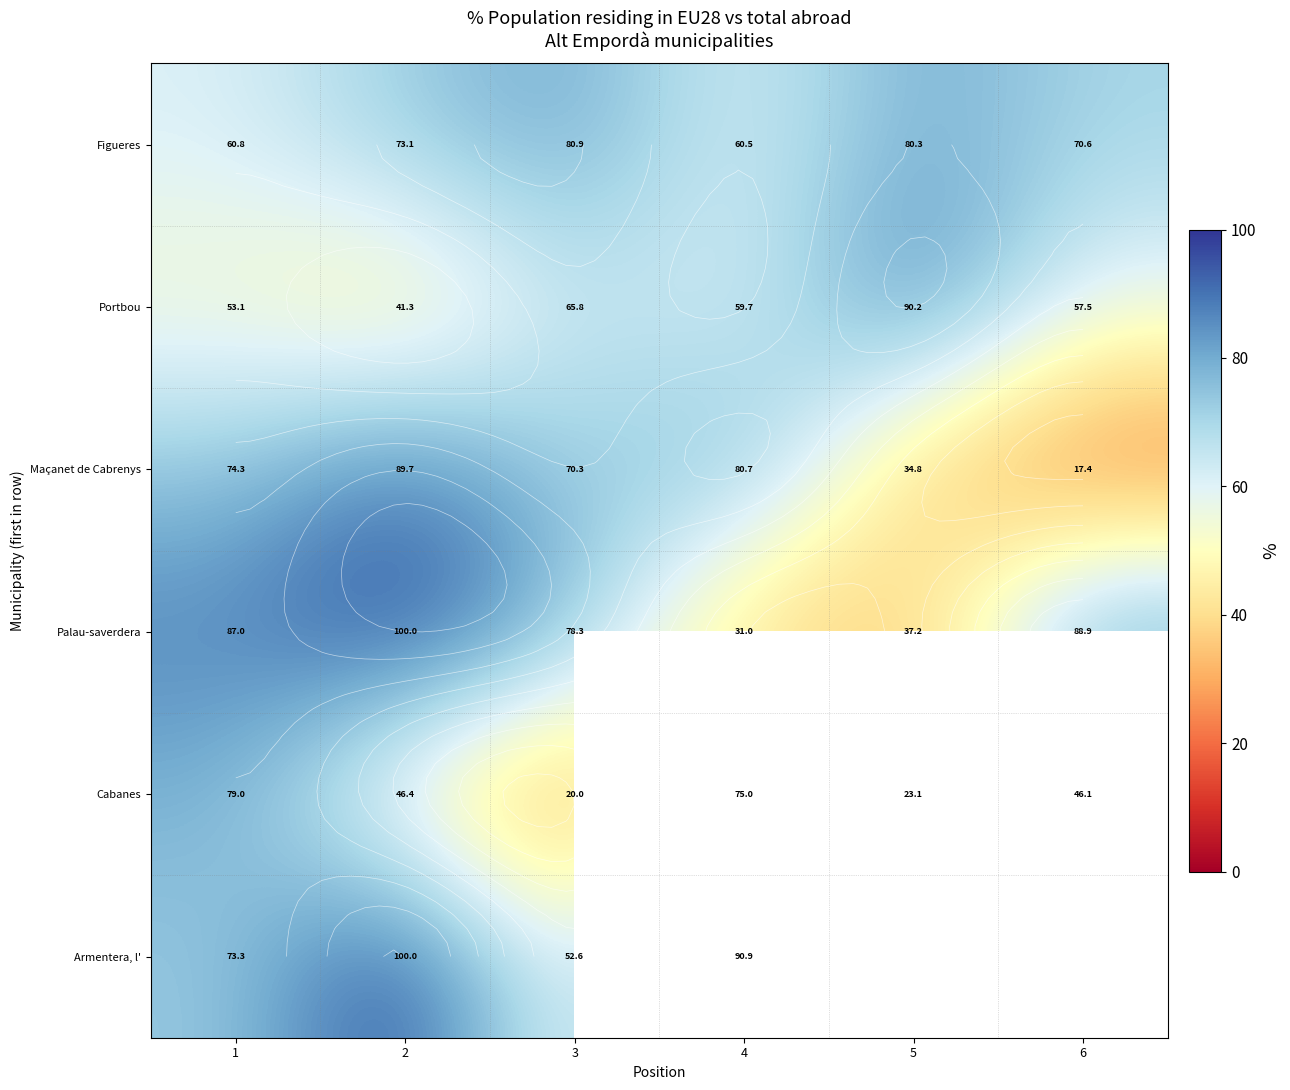

The Portbou series shows 90.2 at 5. True or false?

True